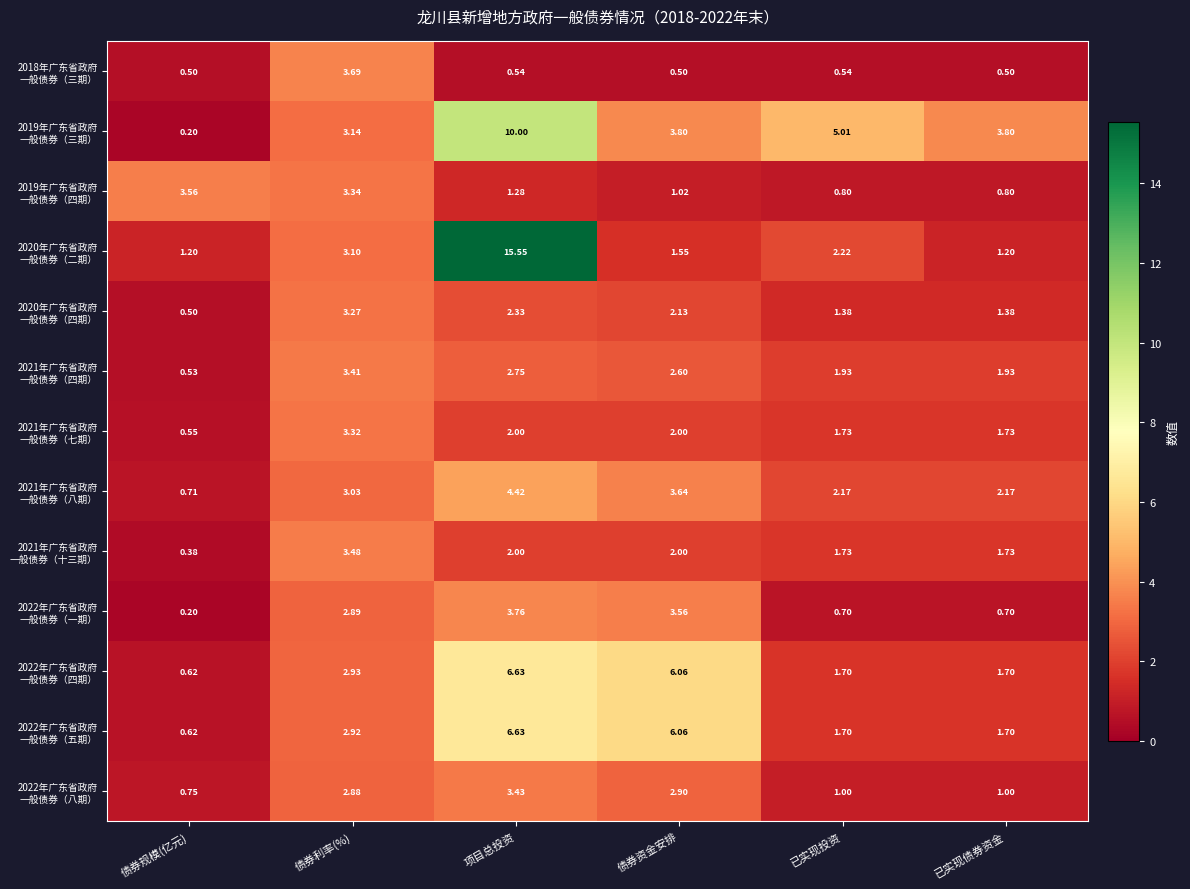

At which category is the sum across all series the highest?

项目总投资